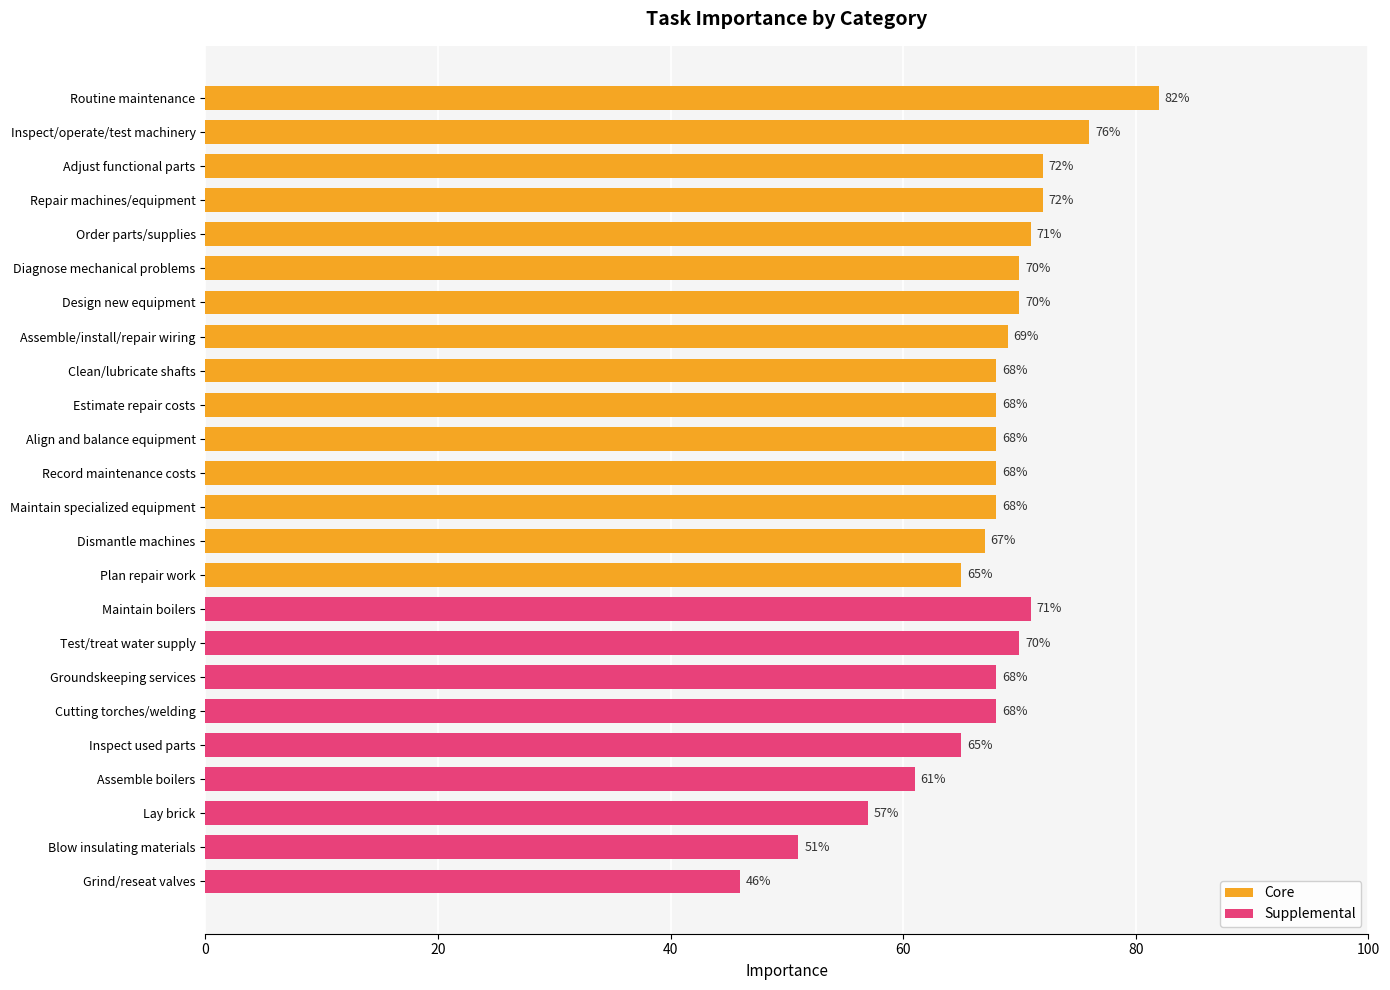

What is the average value of the Core series?

70